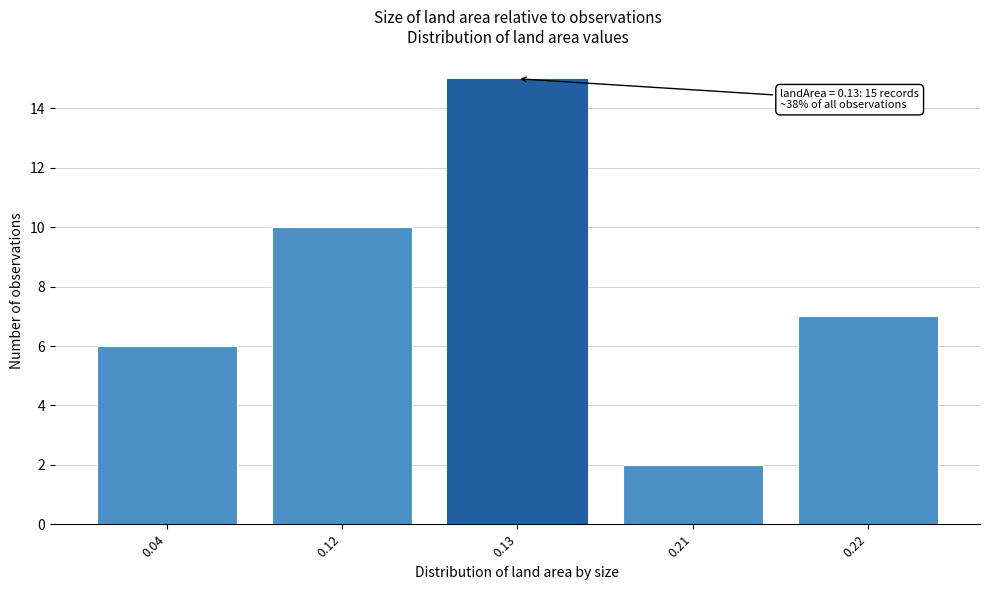

Reading left to right, what are all the values shown in this chart?

6	10	15	2	7